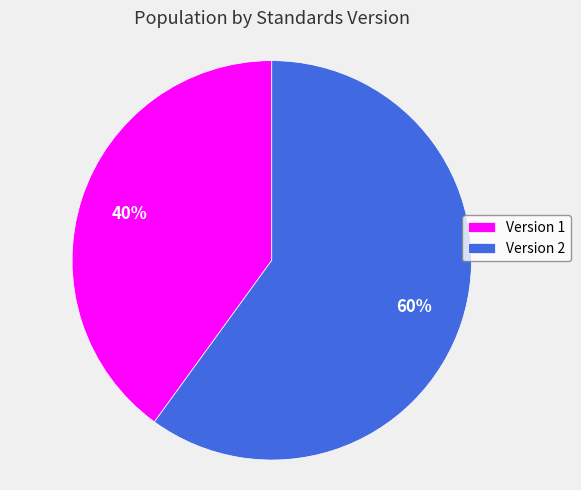

Count the number of slices in the pie.

2